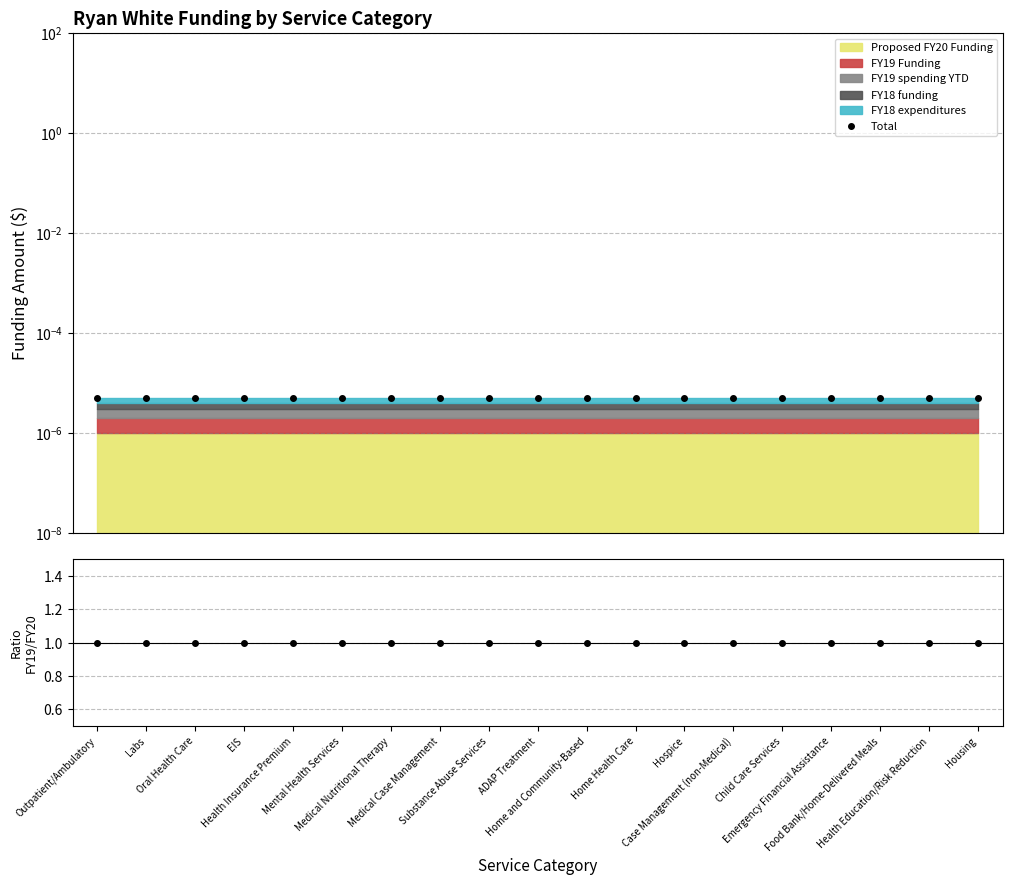

Count the number of categories in the chart.

19